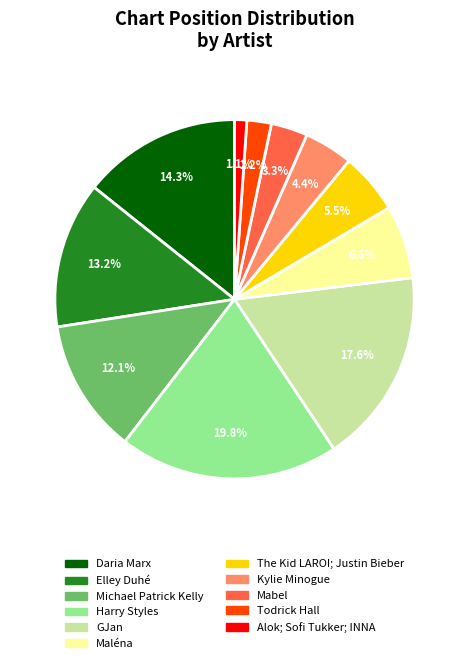

Does any single category account for the majority?

No